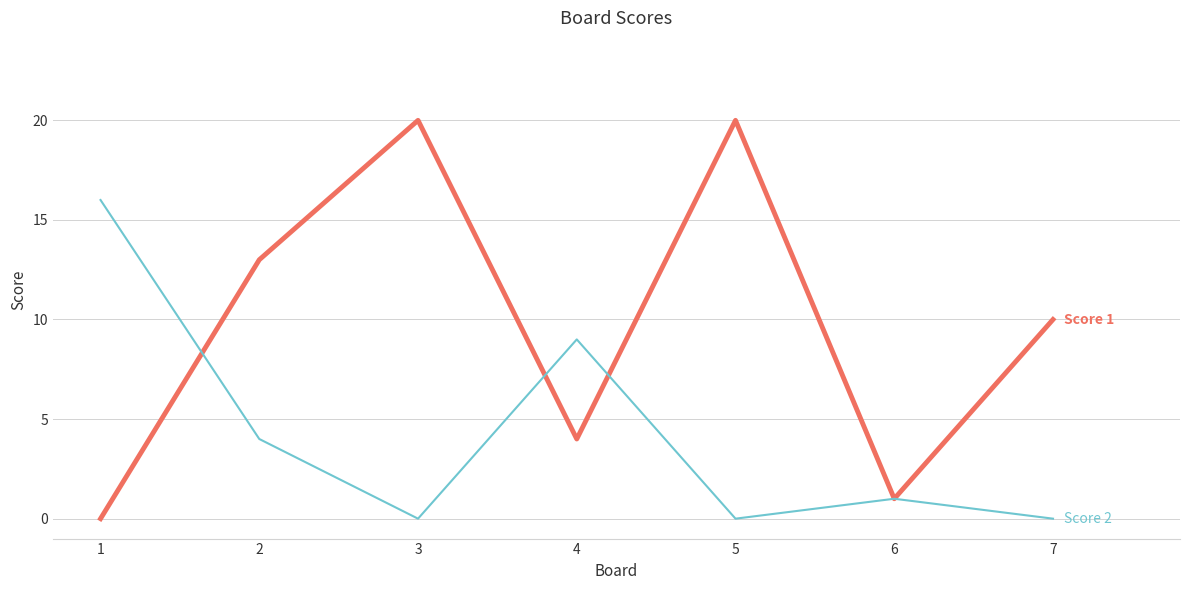

What is the spread (max minus min) of values at 7?

10